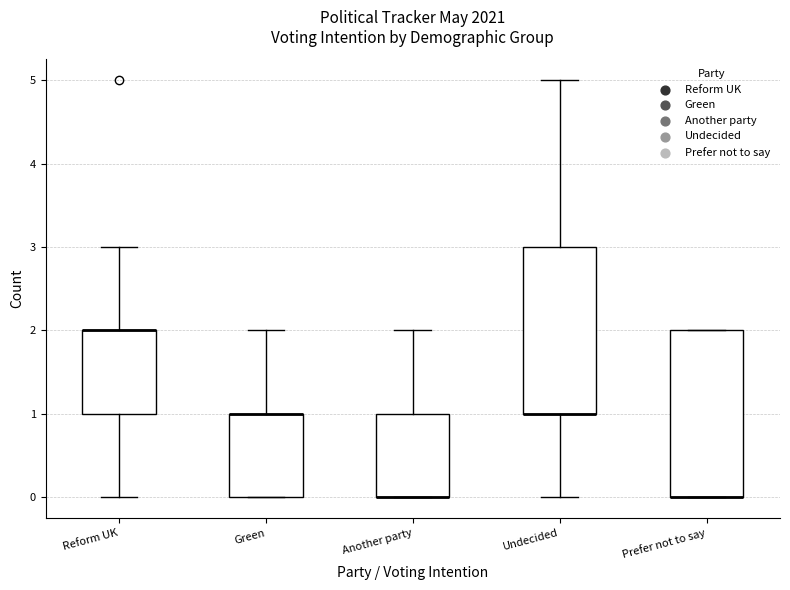

Reading left to right, read every box against the y-axis: the position of its median line, the range the box covers, and the ends of its whiskers. The values are not printed on the chart, so give them approximately, as read against the axis.

Reform UK: median 2 (drawn on the box's upper edge), box 1 to 2, whiskers 0 to 3
Green: median 1 (drawn on the box's upper edge), box 0 to 1, whiskers 0 to 2
Another party: median 0 (drawn on the box's lower edge), box 0 to 1, whiskers 0 to 2
Undecided: median 1 (drawn on the box's lower edge), box 1 to 3, whiskers 0 to 5
Prefer not to say: median 0 (drawn on the box's lower edge), box 0 to 2, whiskers 0 to 2